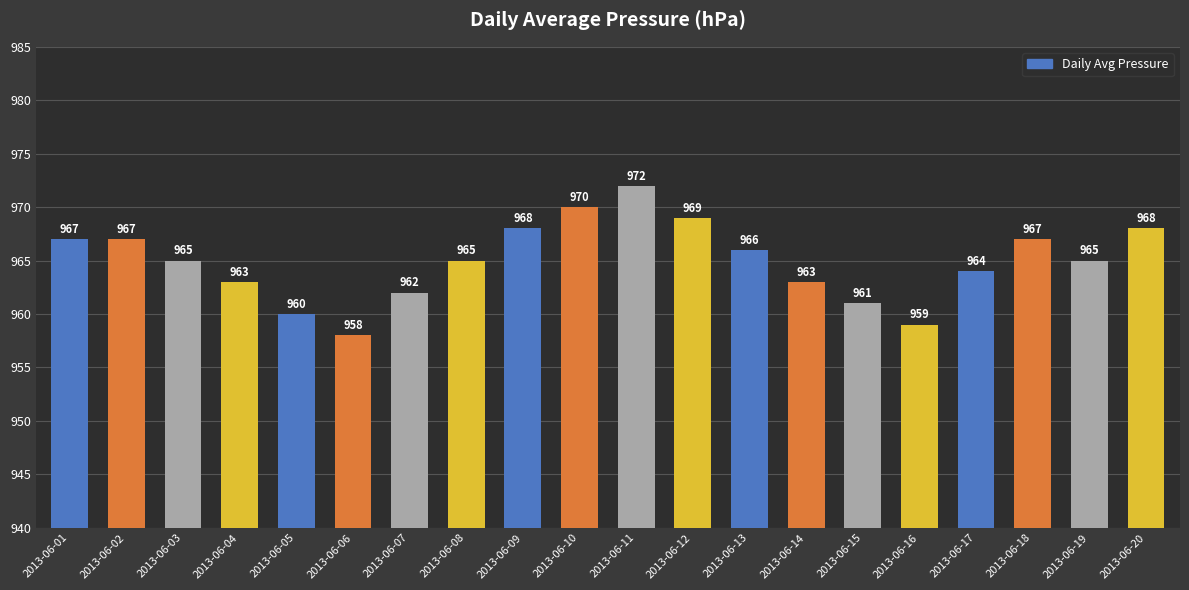

The value at 2013-06-13 is 966. True or false?

True